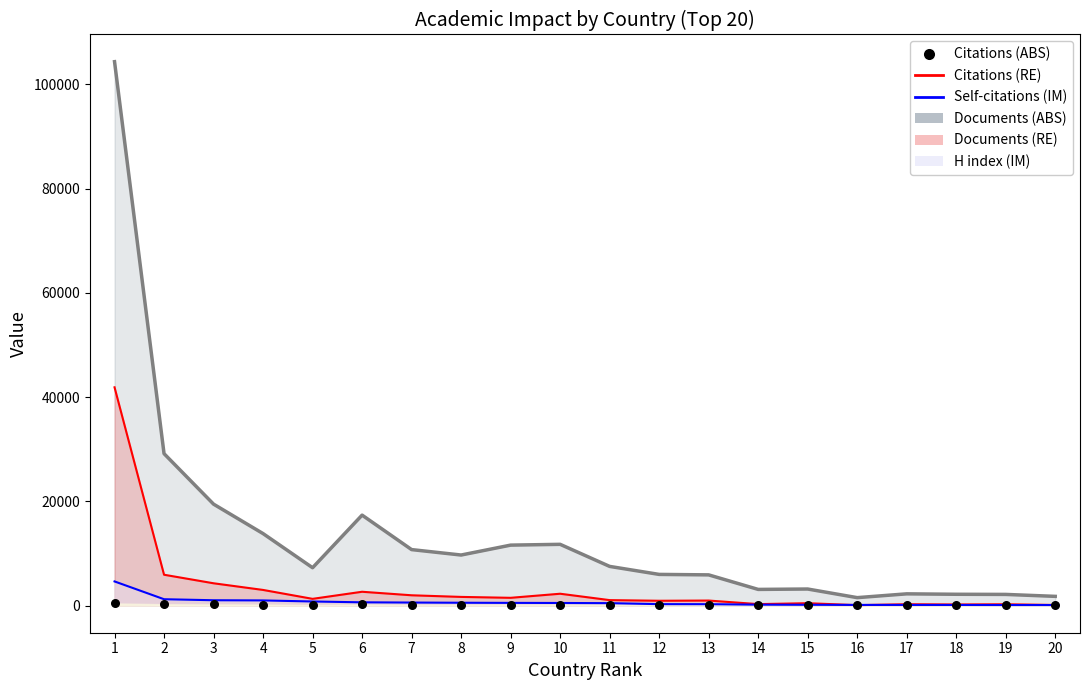

Is the value of H index at 20 greater than the value of Citations at 2?

No